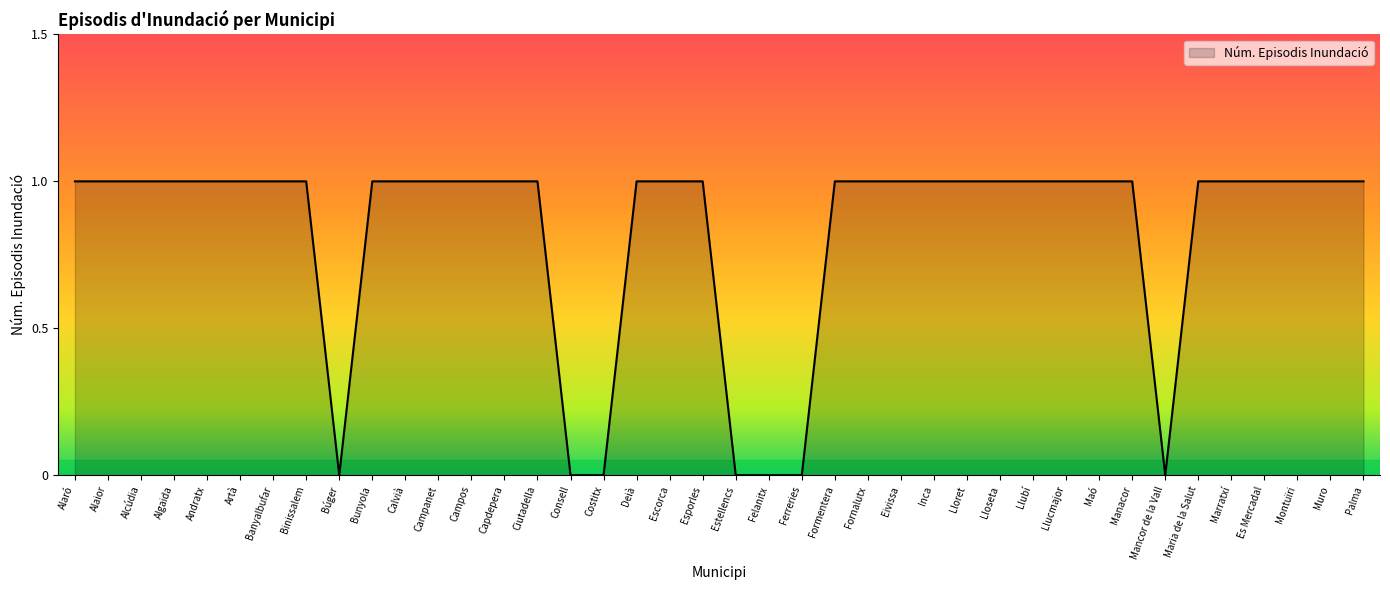

What position from the right is Alaró?

40